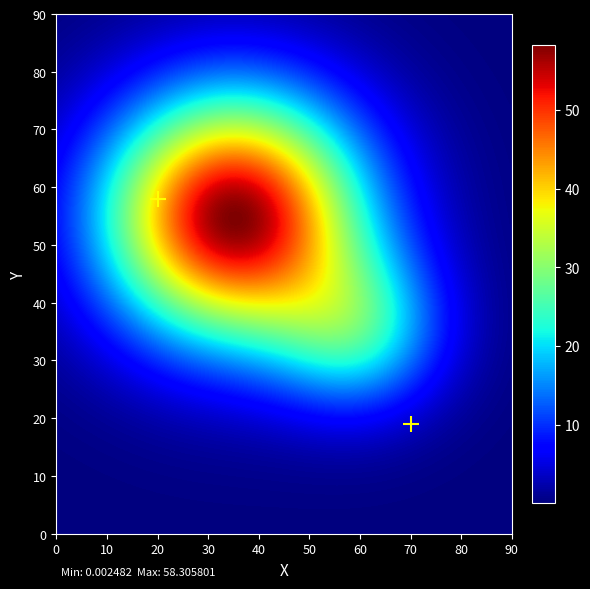

What is the average X value?

45